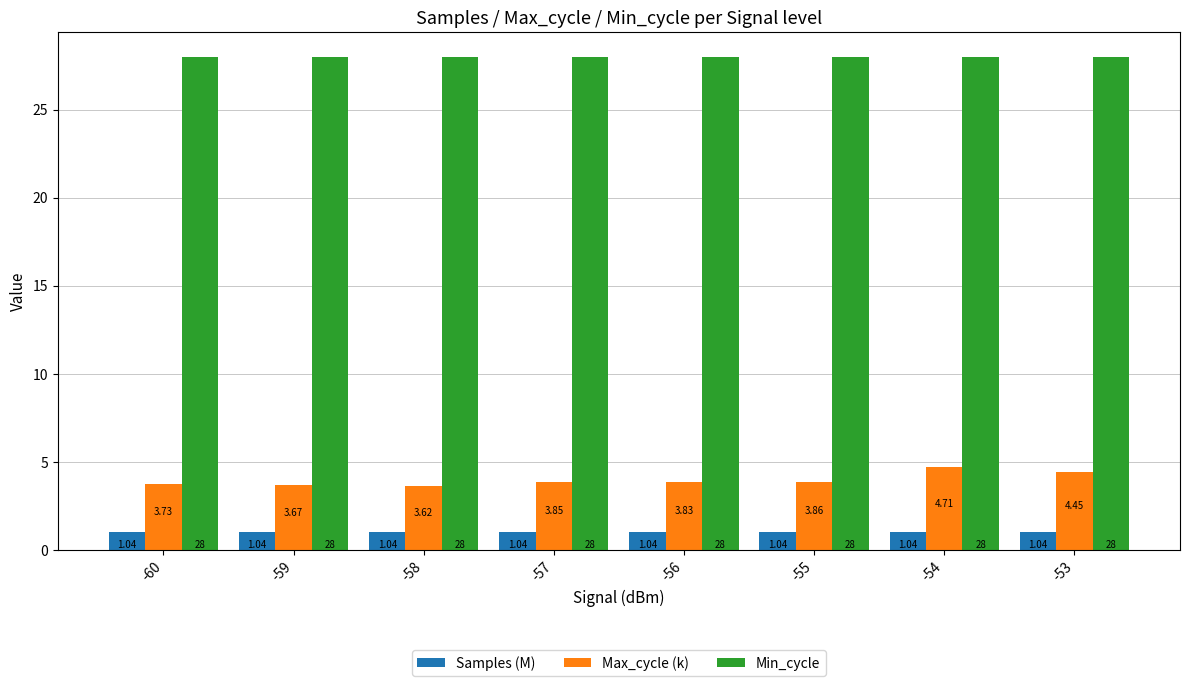

Does the chart contain stacked bars?

No